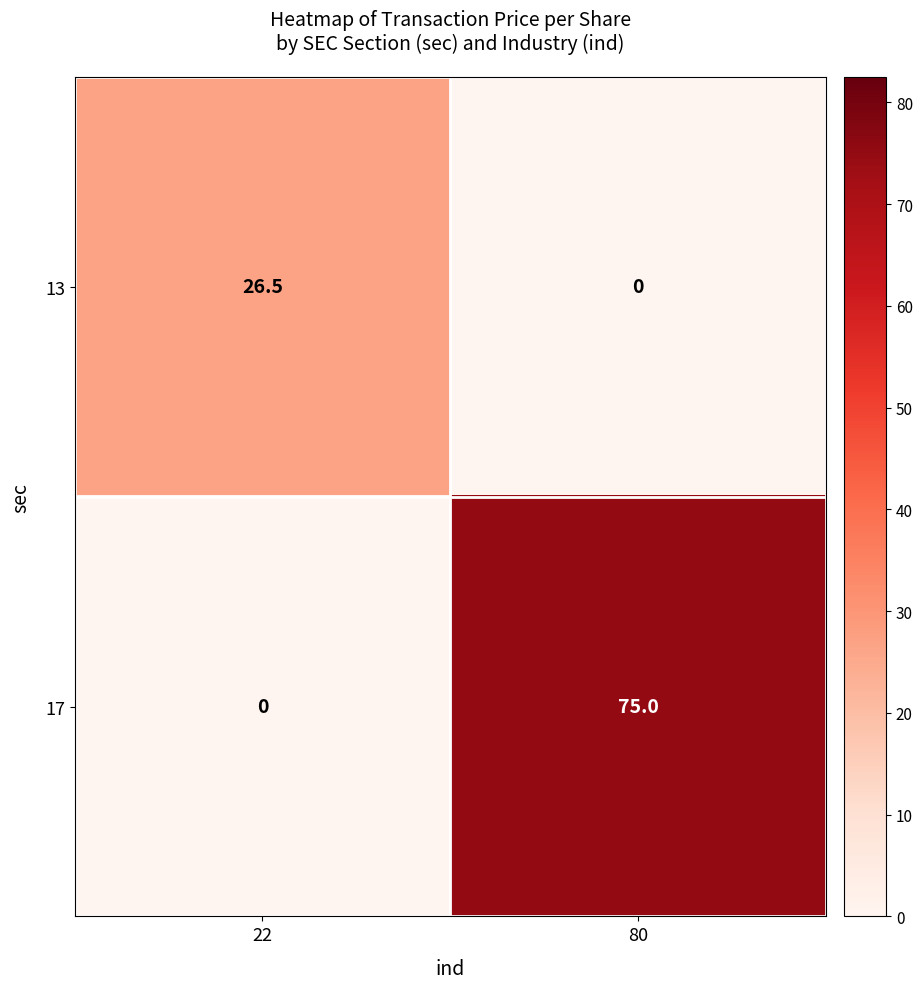

Which series has the largest total across all categories?

17